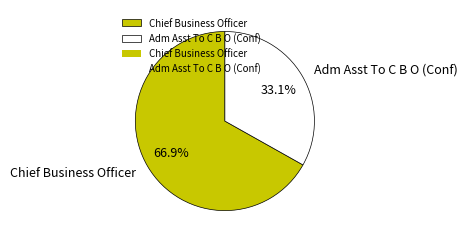

The Adm Asst To C B O (Conf) slice represents 33% of the pie. True or false?

True